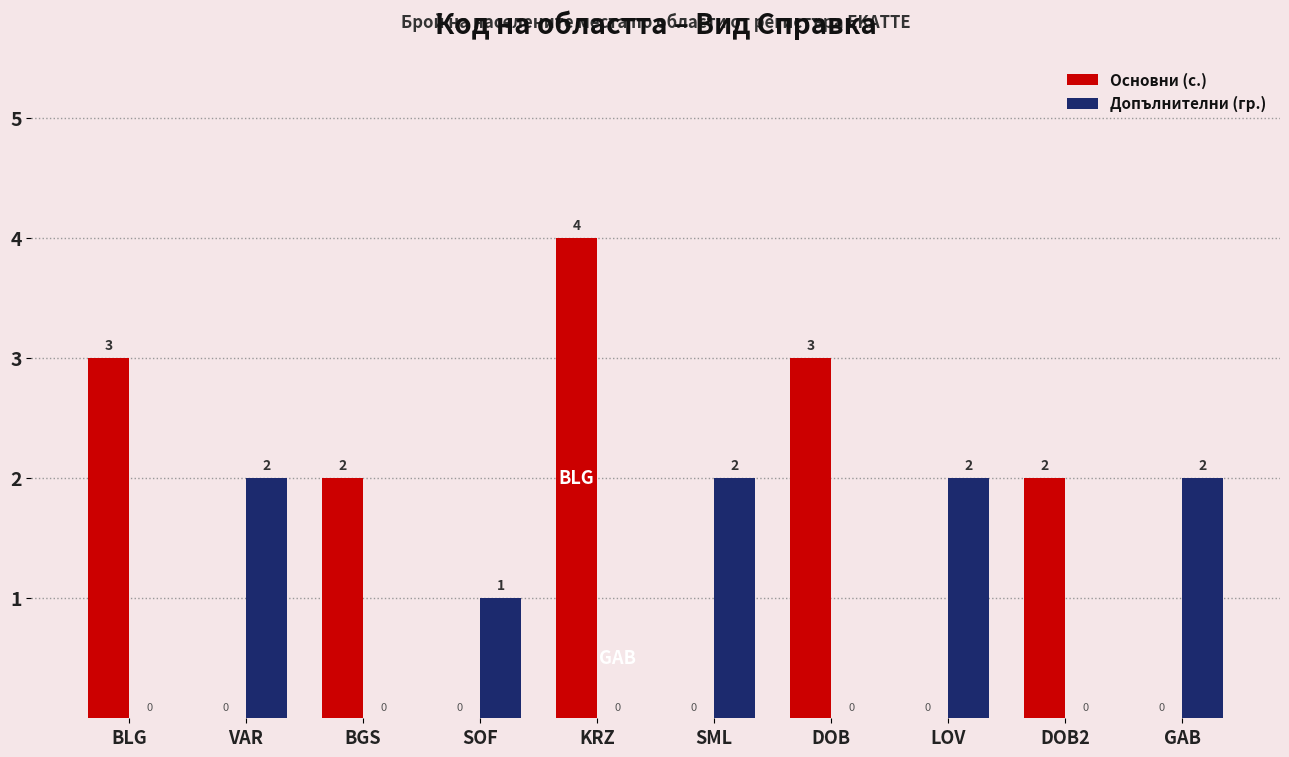

At which category is the sum across all series the highest?

KRZ